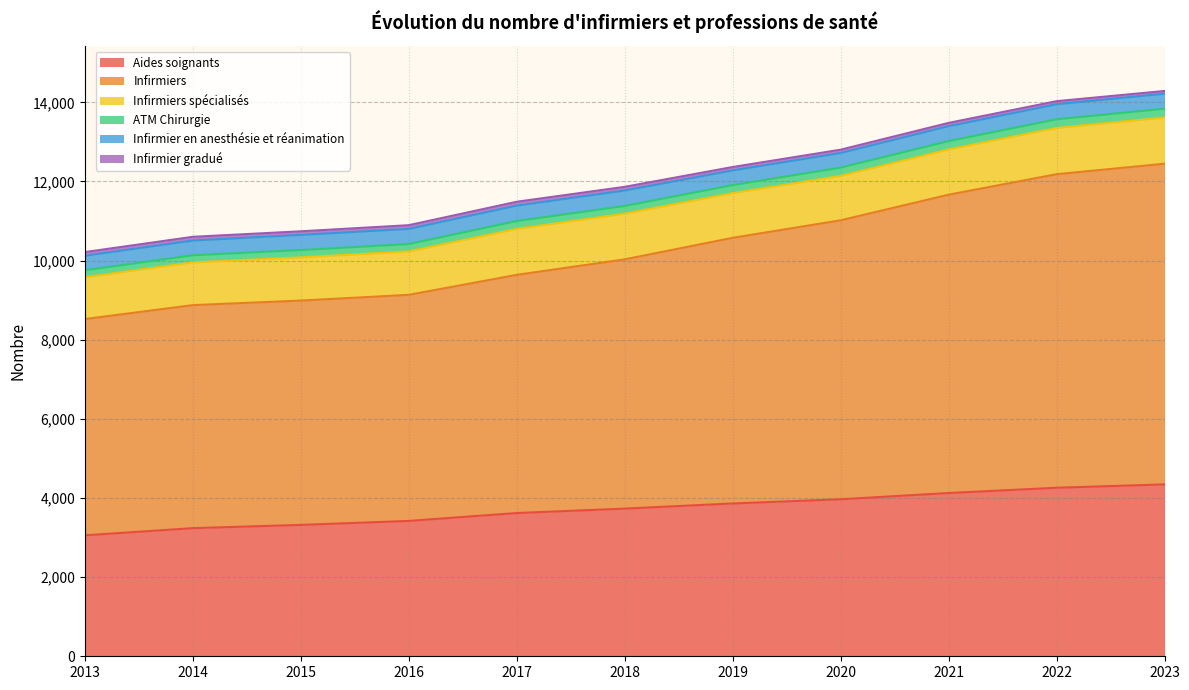

How many values in the Aides soignants series exceed 3732?

5